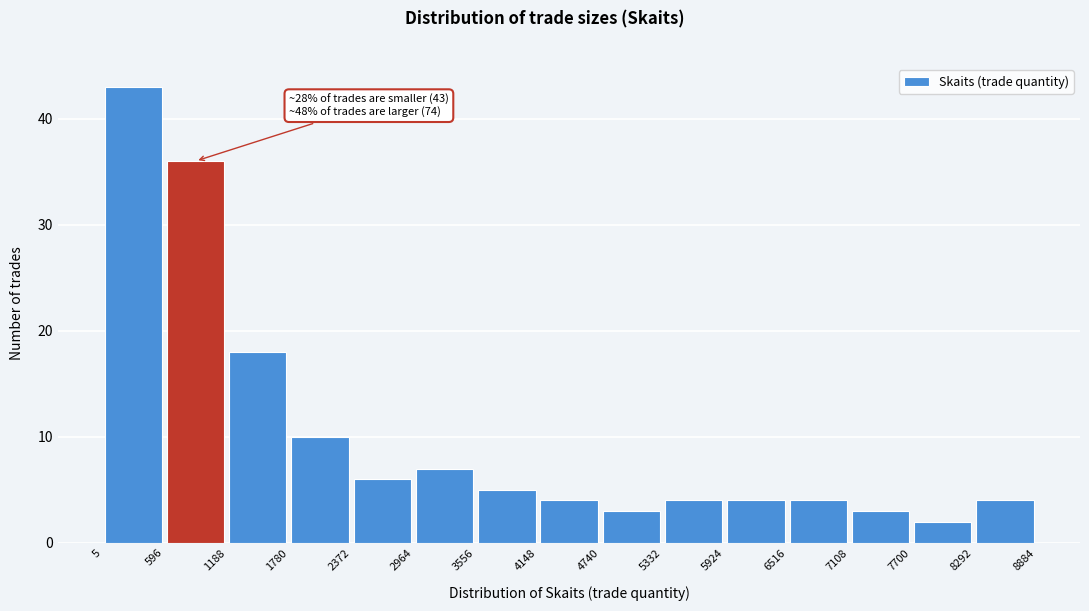

Over which range of the x-axis is the bar tallest?

5 to 596